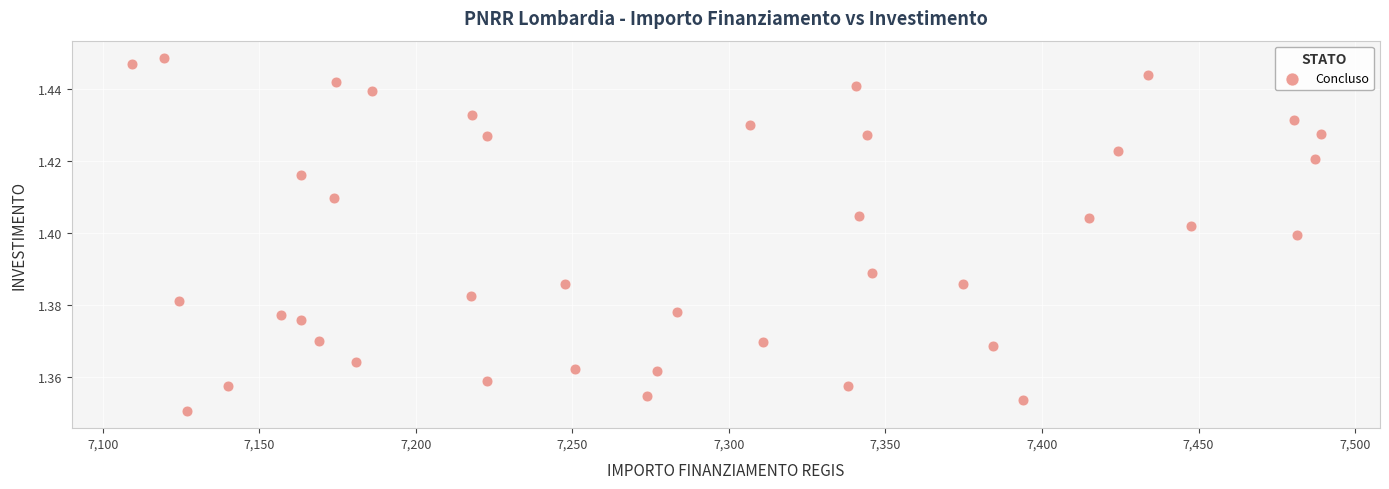

What is the range of X values (max minus min)?

379.7